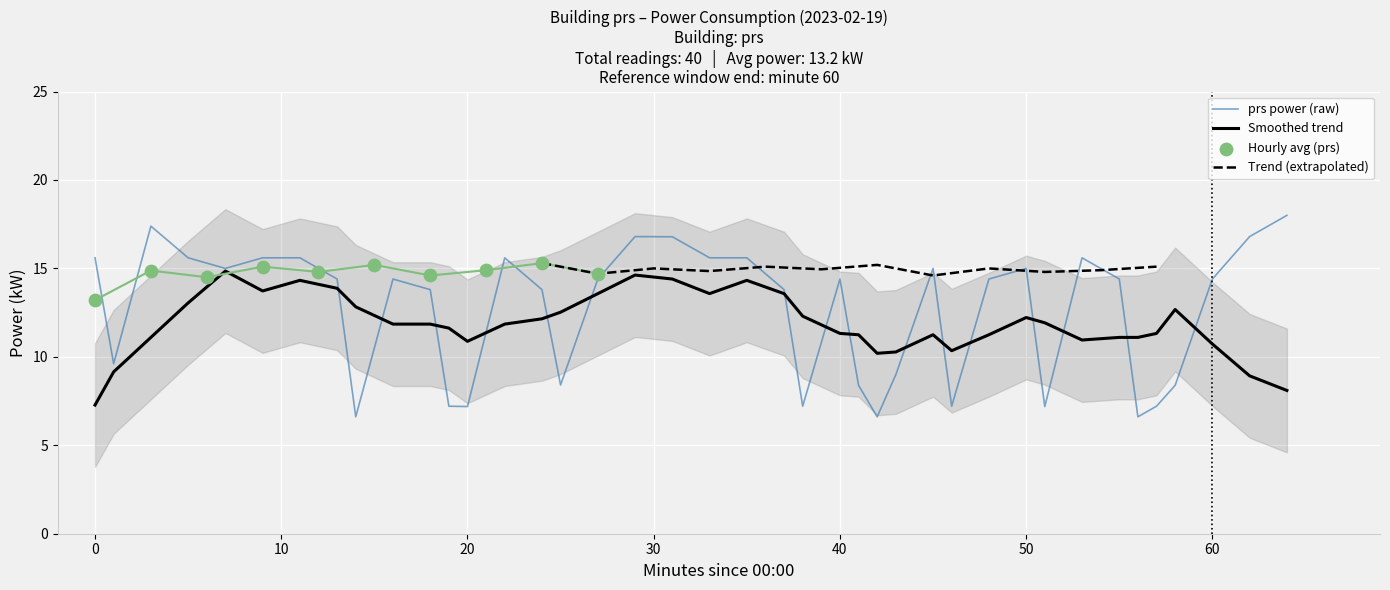

What is the lowest value of the prs power (raw) series?

6.6